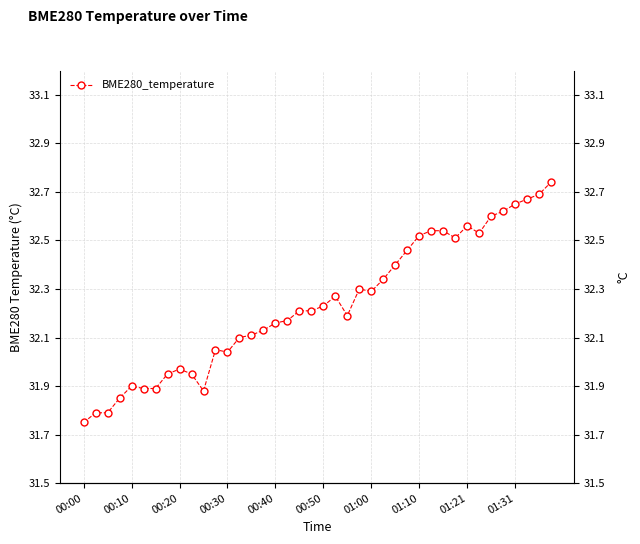

How many data points are less than 32?

11